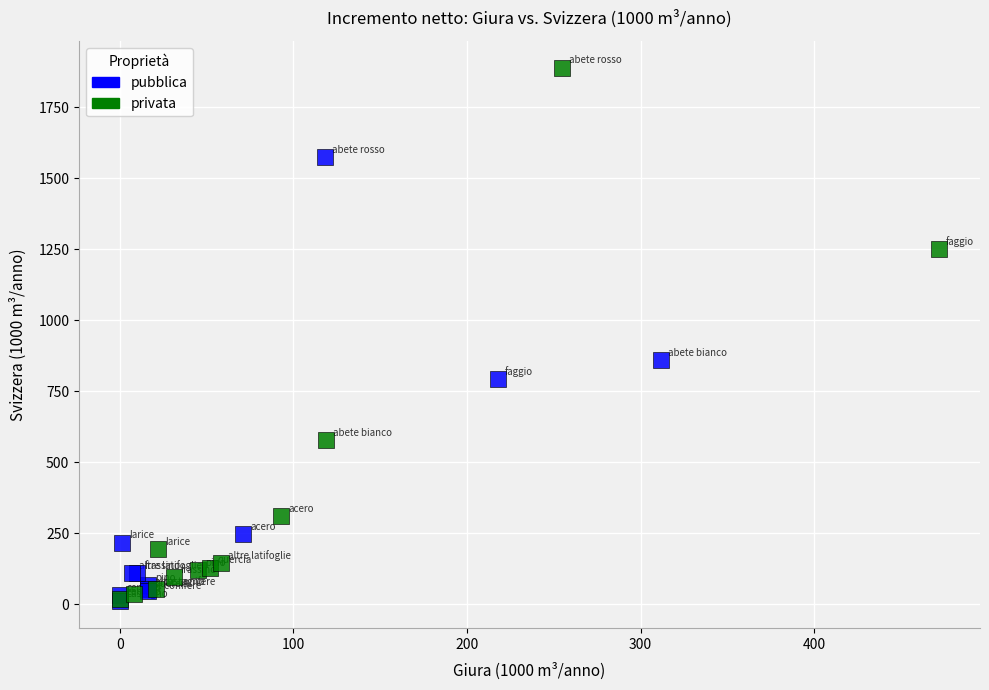

Which series has the largest Y range (max minus min)?

privata